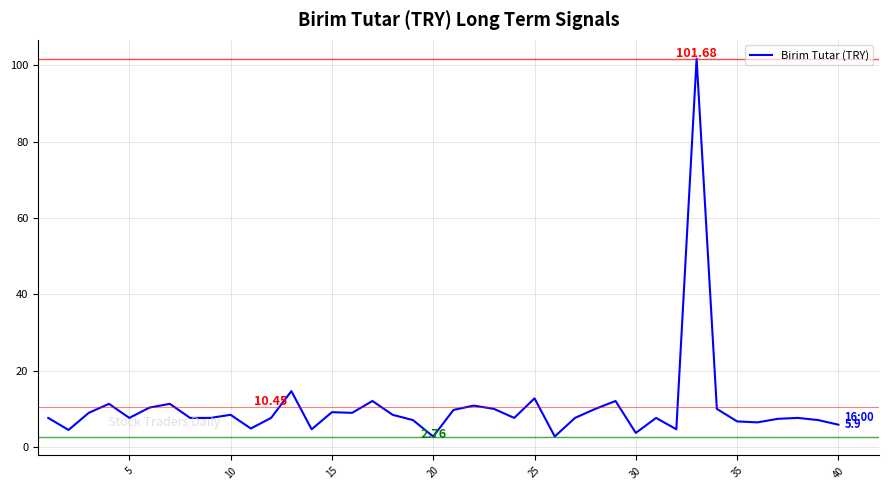

What is the difference between the maximum and minimum values?

98.9